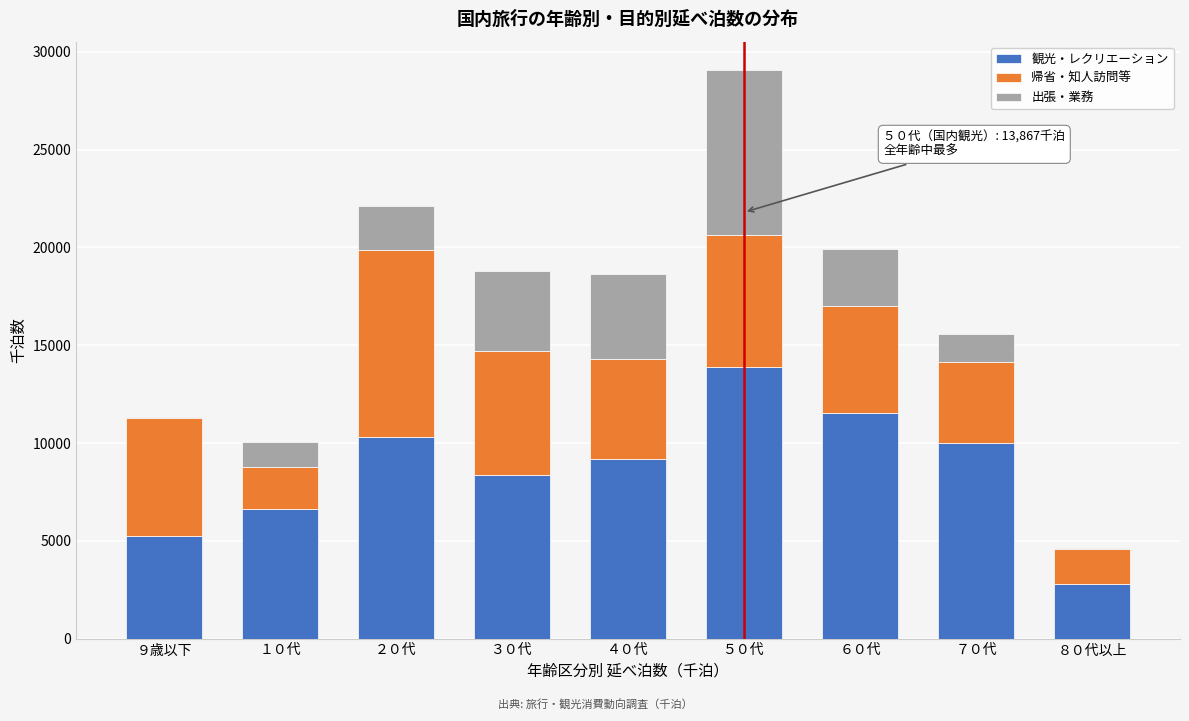

Reading left to right, list the values for the 観光・レクリエーション series.

９歳以下=5240.8	１０代=6642.5	２０代=10303.9	３０代=8366.0	４０代=9185.5	５０代=13866.6	６０代=11532.6	７０代=10016.2	８０代以上=2804.3